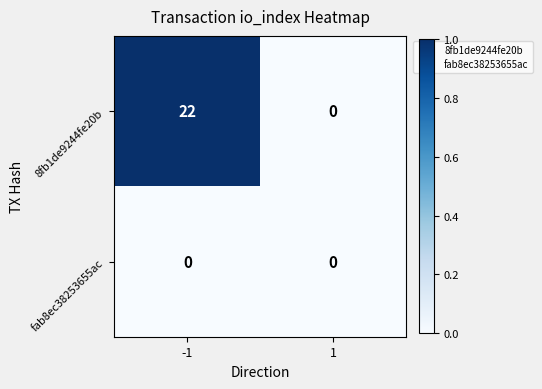

What is the sum of the 8fb1de9244fe20b values at 1 and -1?

22